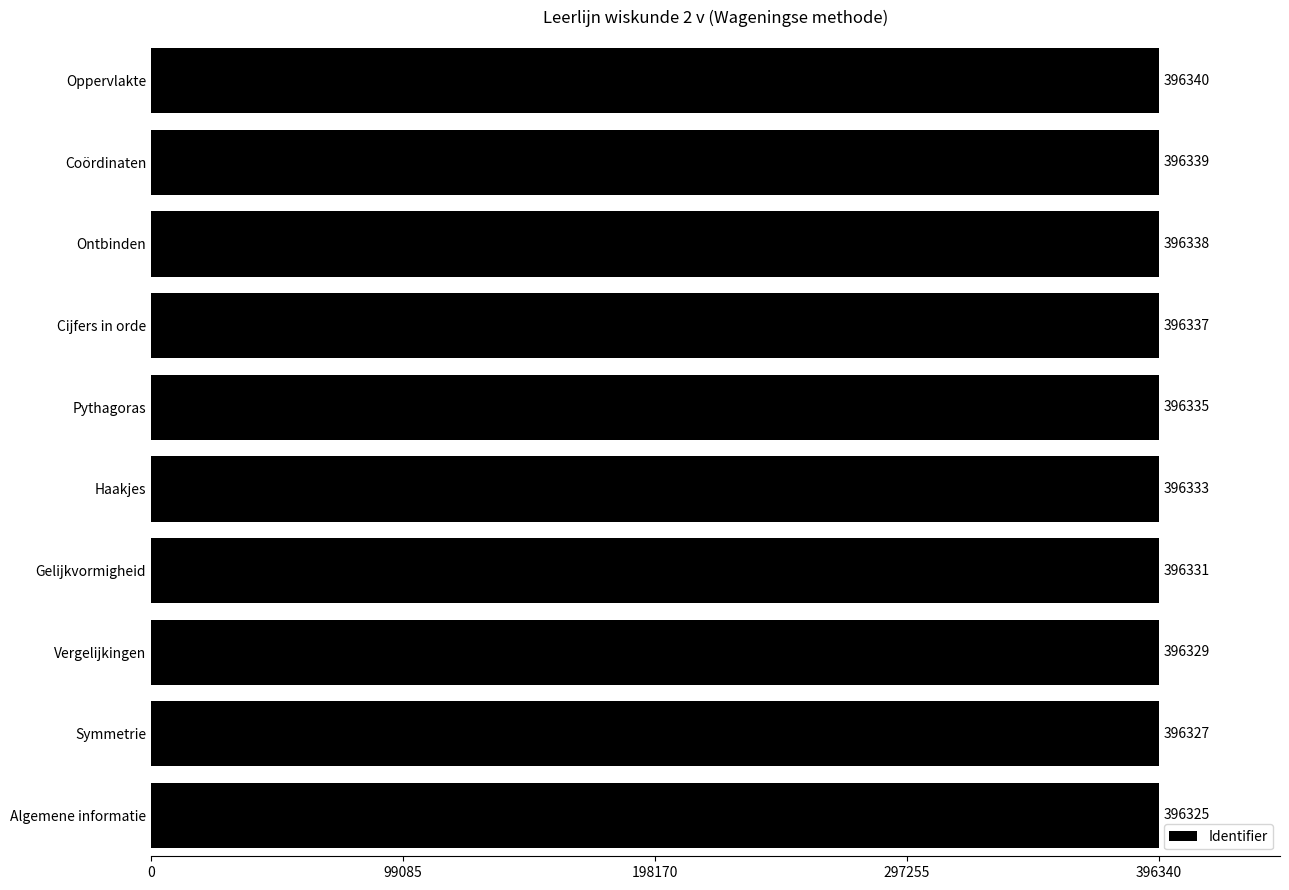

What is the greatest value displayed?

396340